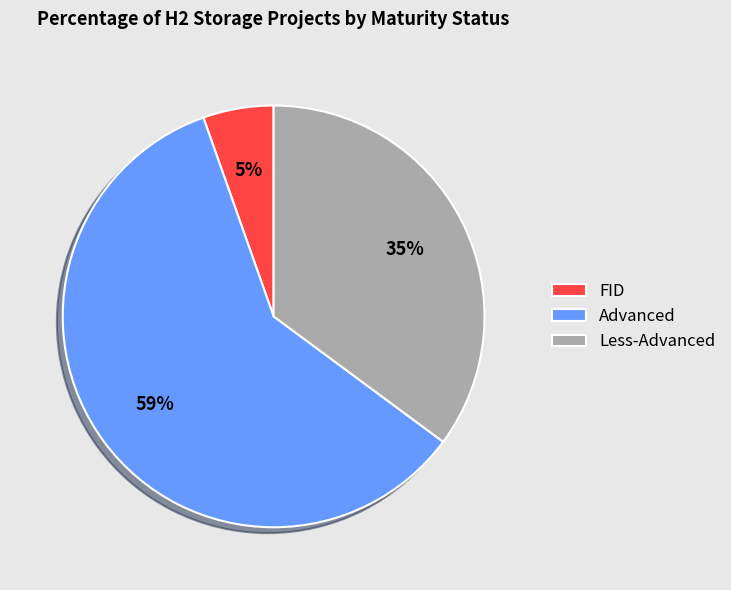

To the nearest percent, what portion does FID represent?

5%